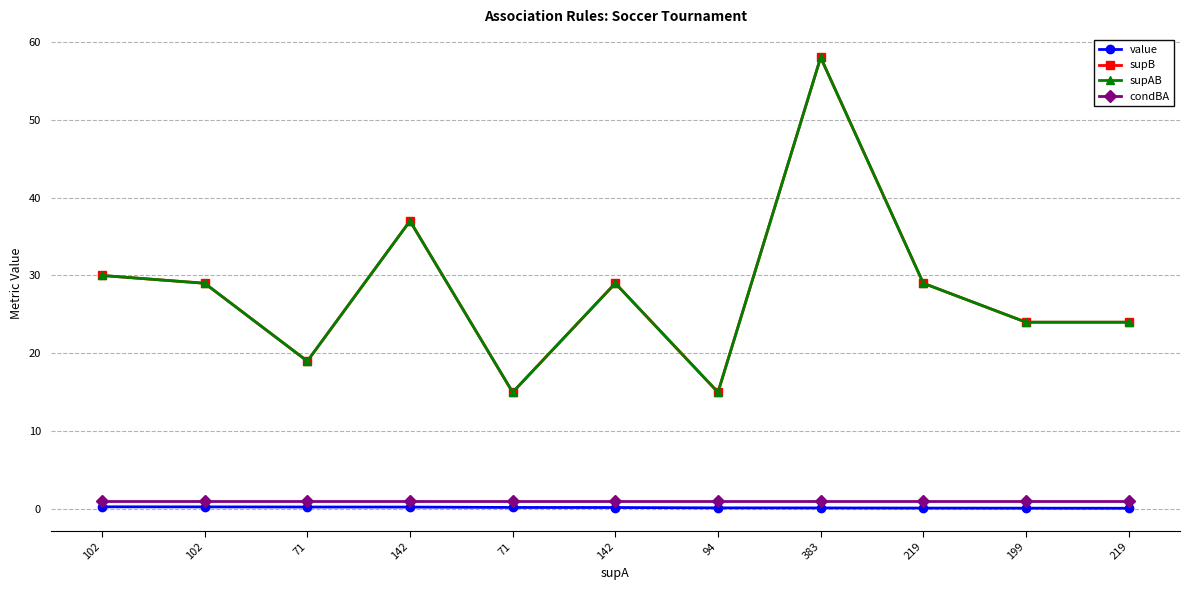

Does the chart have visible grid lines?

Yes